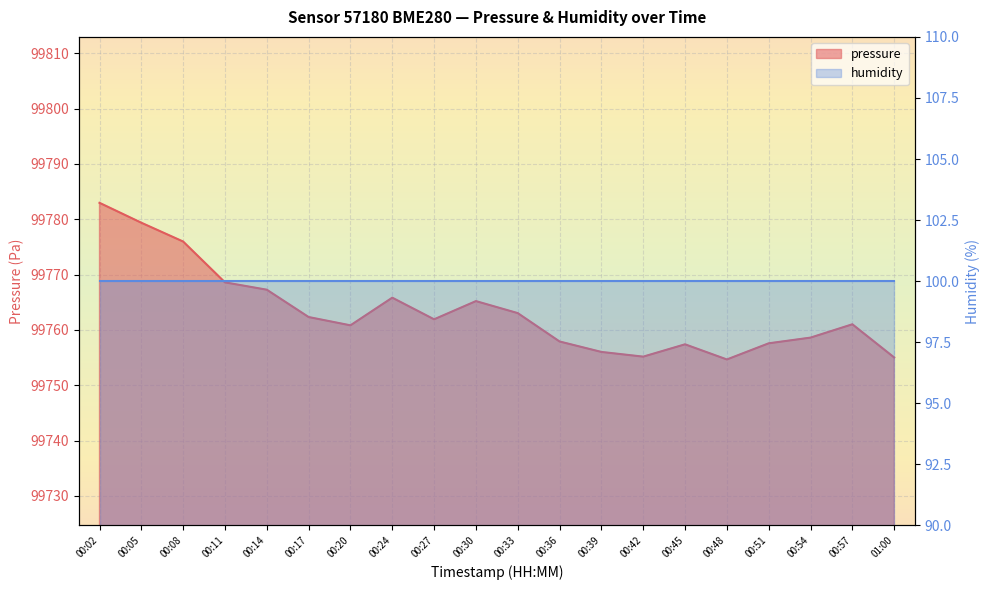

Reading right to left, transcribe all the data shown in this chart.

01:00=99755.0	00:57=99761.0	00:54=99758.6	00:51=99757.6	00:48=99754.7	00:45=99757.4	00:42=99755.2	00:39=99756.0	00:36=99757.9	00:33=99763.0	00:30=99765.2	00:27=99761.9	00:24=99765.8	00:20=99760.8	00:17=99762.3	00:14=99767.3	00:11=99768.6	00:08=99776.0	00:05=99779.4	00:02=99783.0